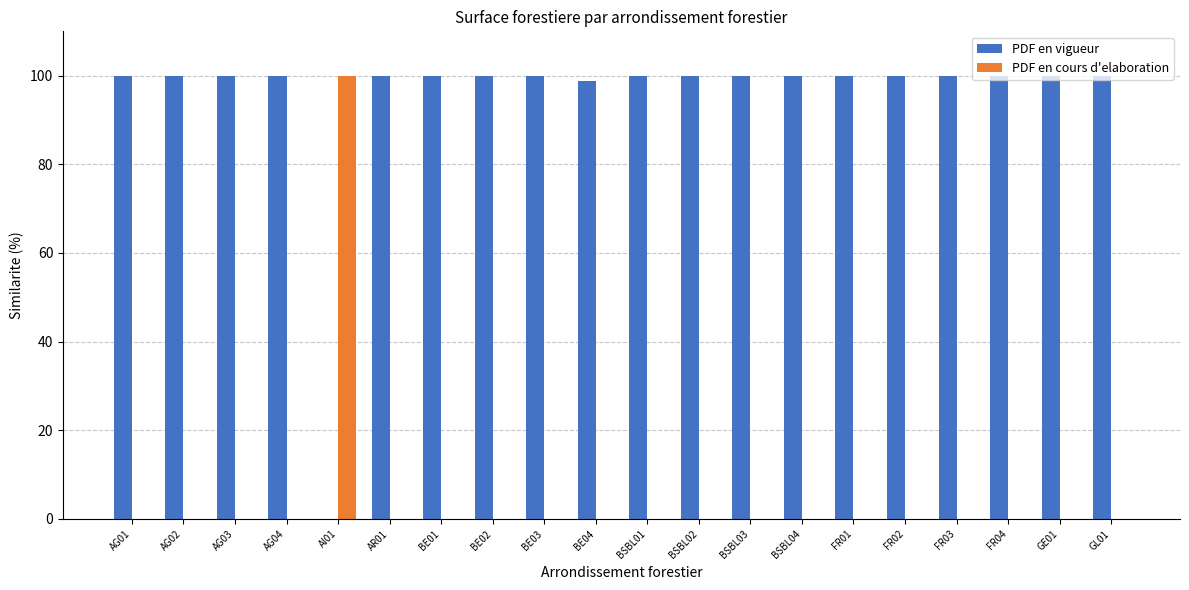

The PDF en cours d'elaboration series shows 57.8 at BE04. True or false?

False